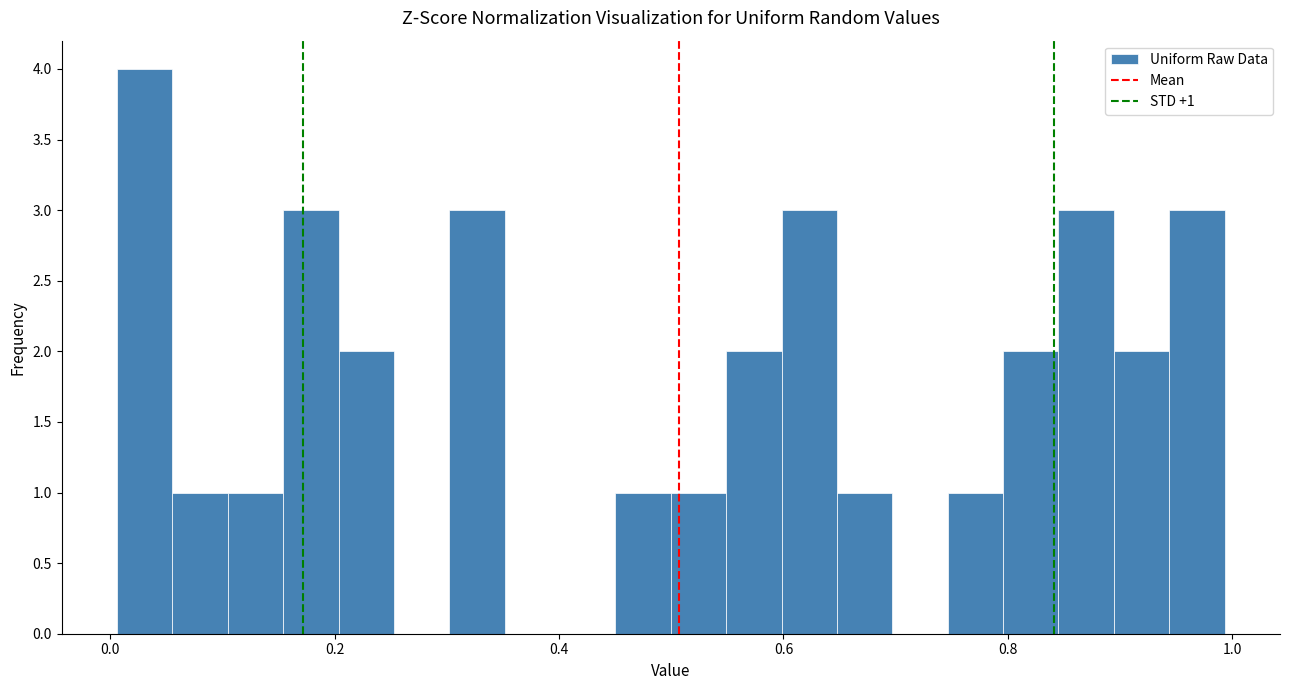

Read against the x-axis, roughly where is the centre of the tallest bar?

0.04